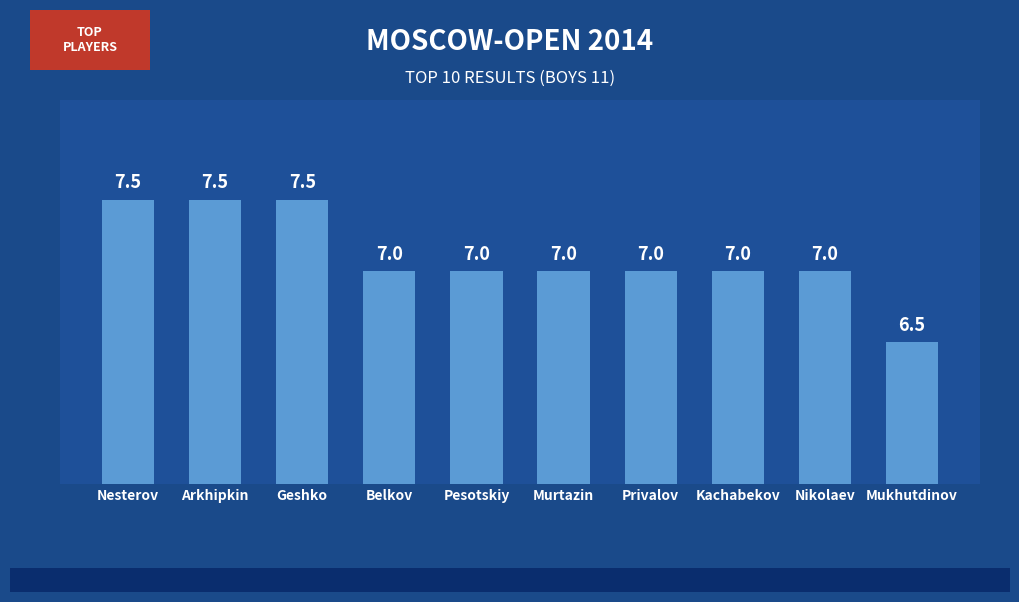

What value does the data have at Geshko?

7.5